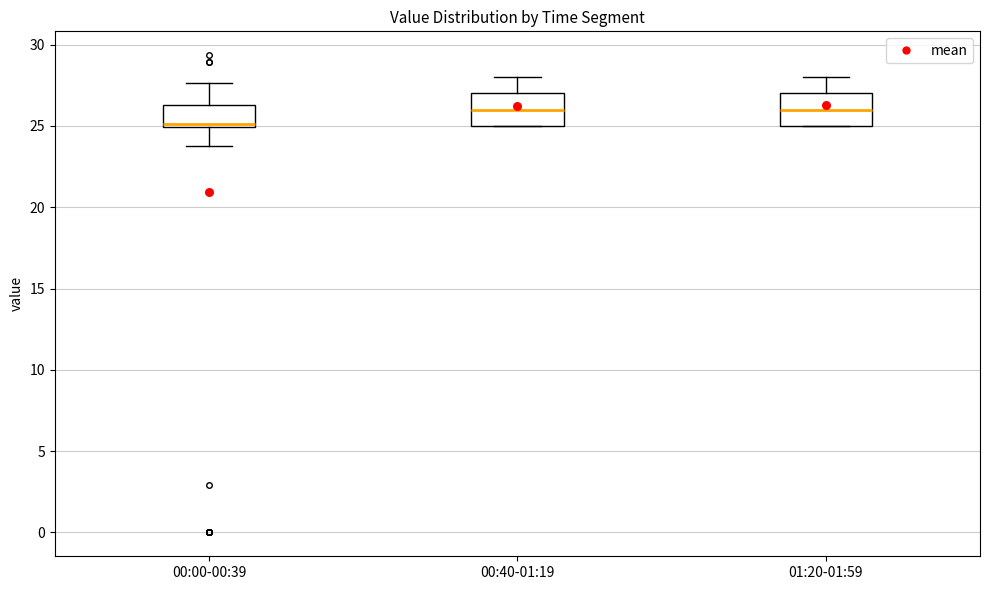

Reading left to right, read every box against the y-axis: the position of its median line, the range the box covers, and the ends of its whiskers. The values are not printed on the chart, so give them approximately, as read against the axis.

00:00-00:39: median 25.0 (just above the box's lower edge), box 25.0 to 26.5, whiskers 24.0 to 27.5
00:40-01:19: median 26.0, box 25.0 to 27.0, whiskers 25.0 to 28.0
01:20-01:59: median 26.0, box 25.0 to 27.0, whiskers 25.0 to 28.0